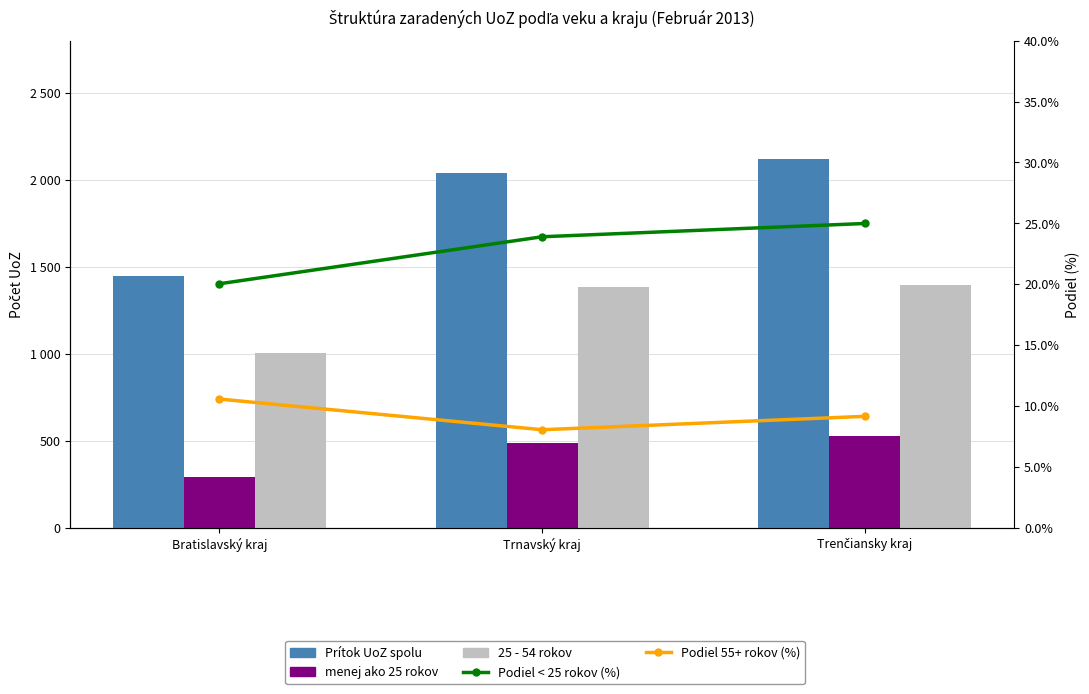

Count the number of categories in the chart.

3